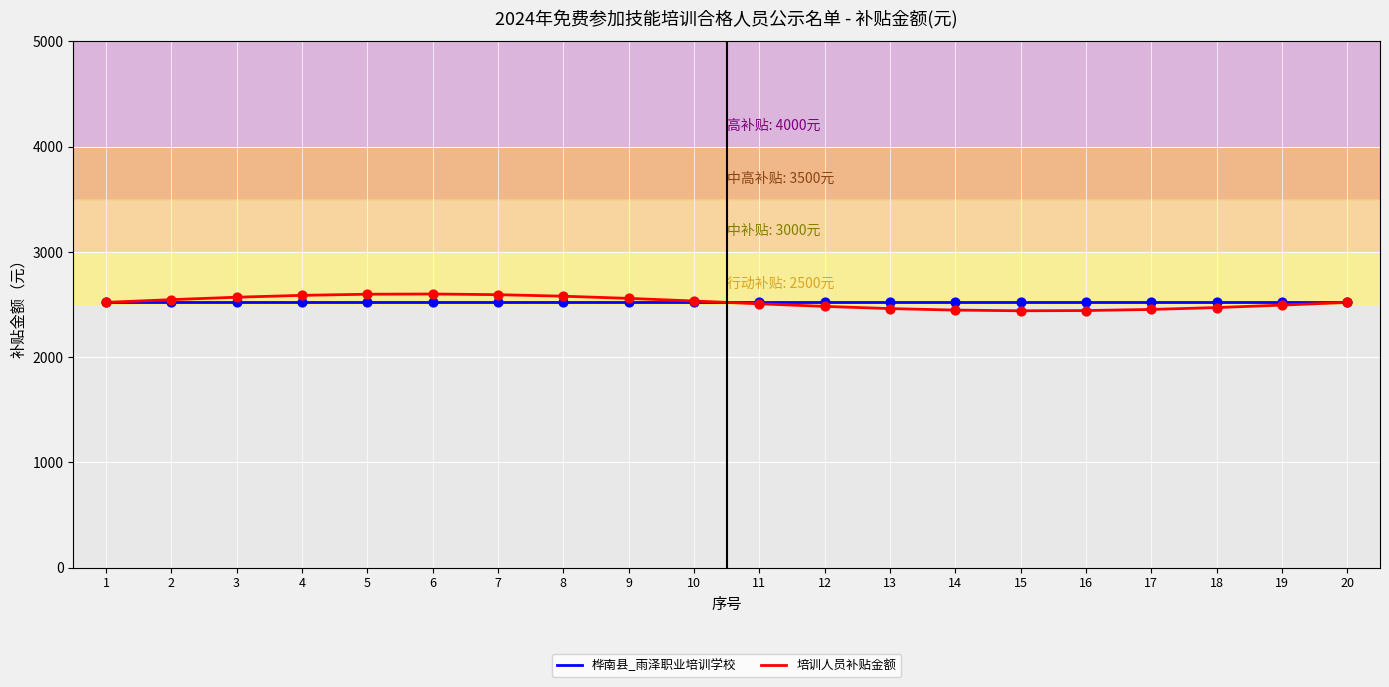

What are all the series names shown in the legend?

桦南县_雨泽职业培训学校, 培训人员补贴金额